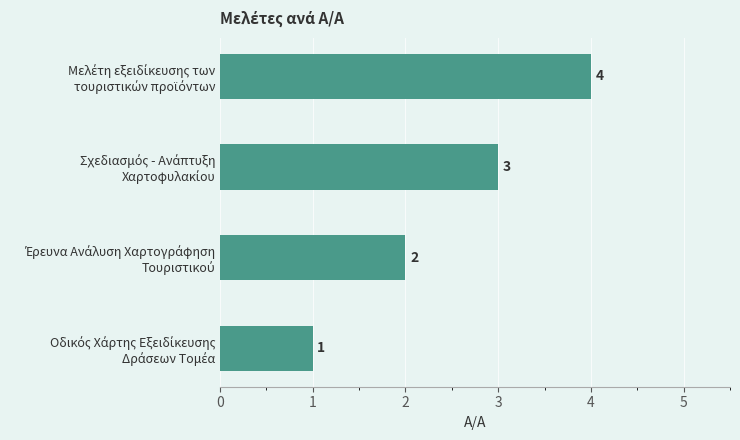

How many bars are there in total?

4